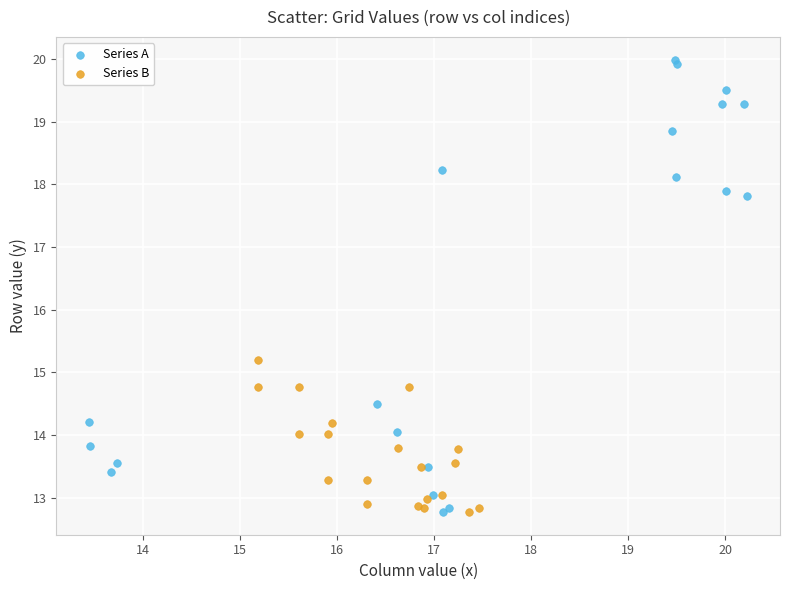

Which series has the largest Y range (max minus min)?

Series A